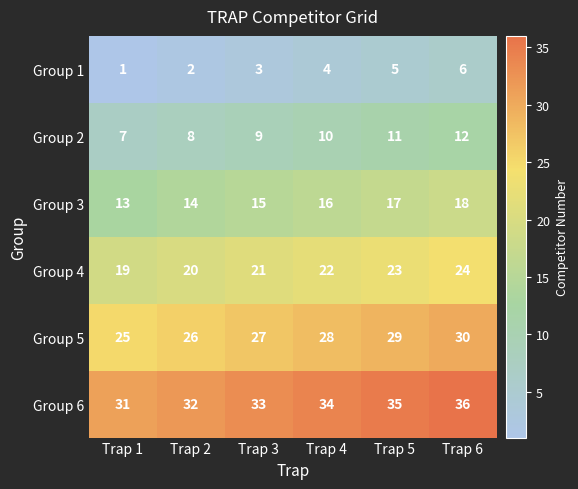

Count the number of categories in the chart.

6